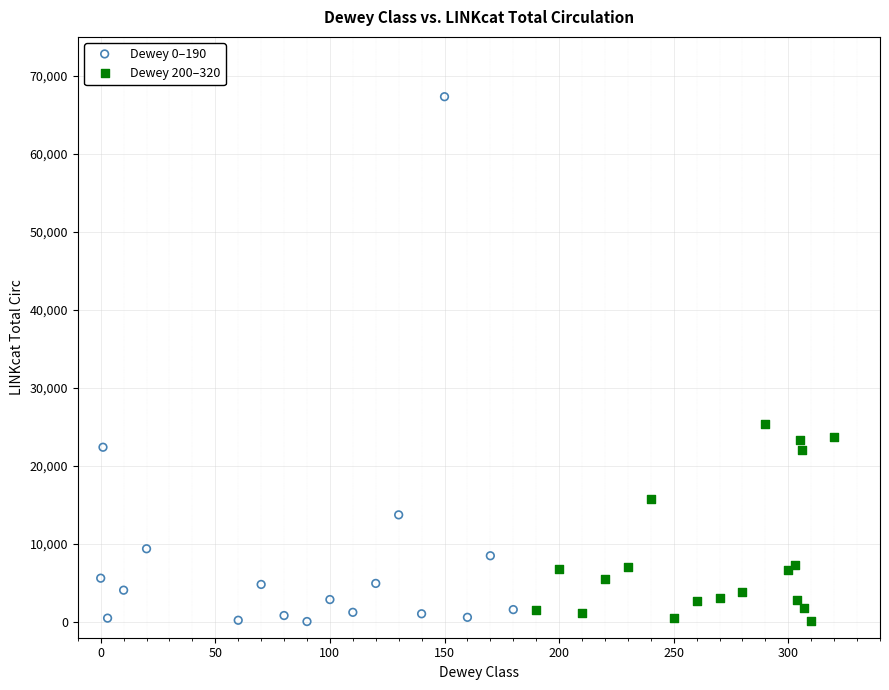

Which series reaches the maximum Y coordinate?

Dewey 0–190